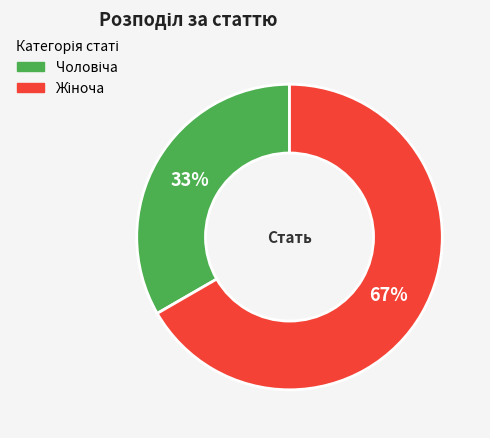

To the nearest percent, what is the average slice percentage?

50%